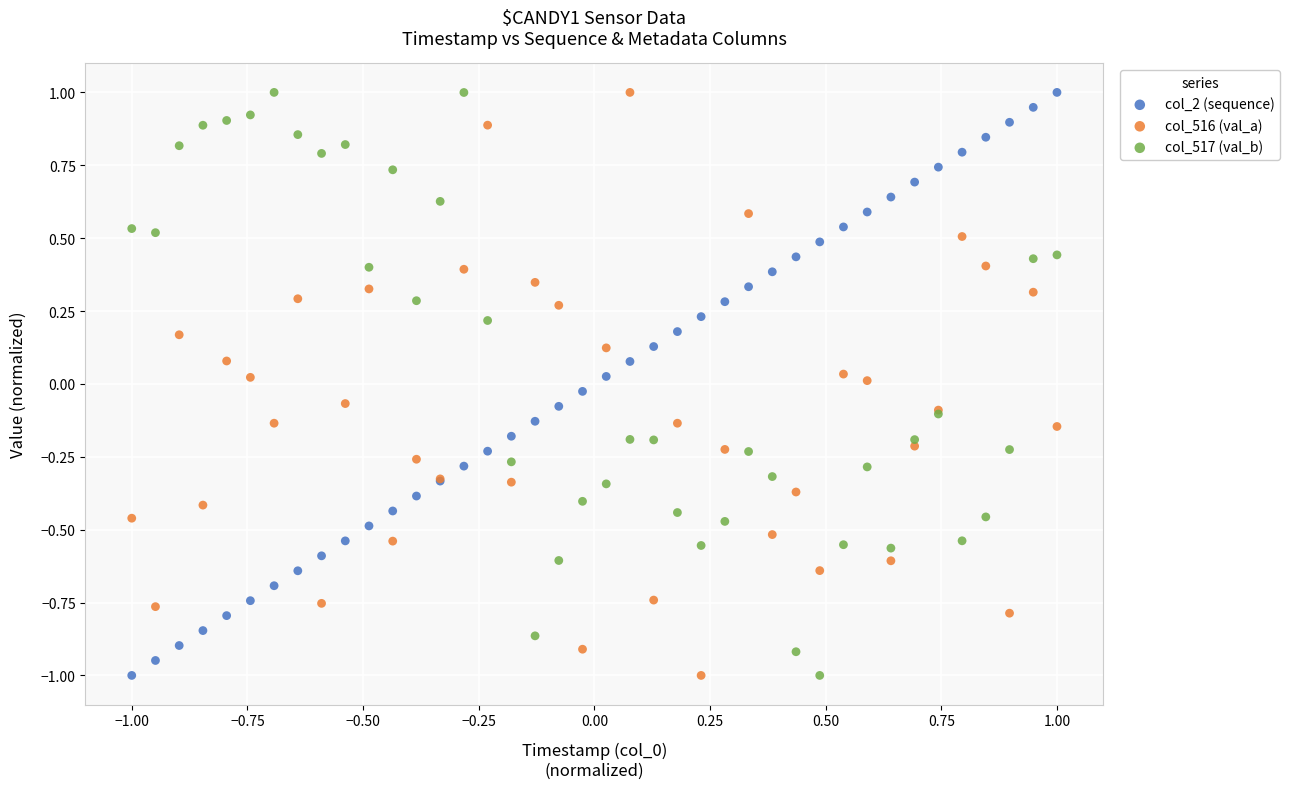

What is the X range (max minus min) for the scatter plot?

2.0